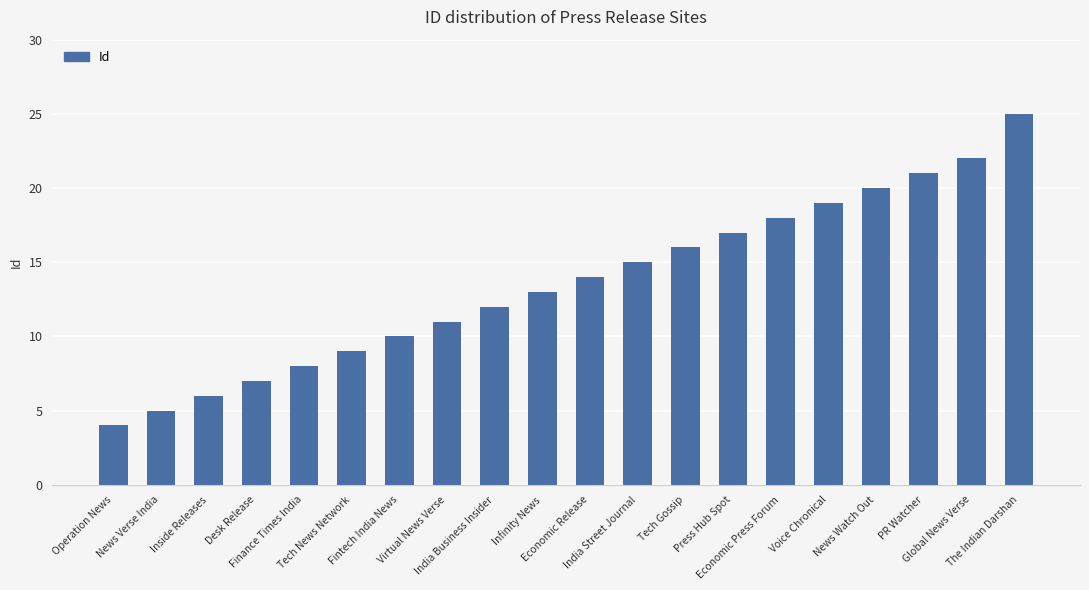

Which has a higher value, Economic Release or Fintech India News?

Economic Release